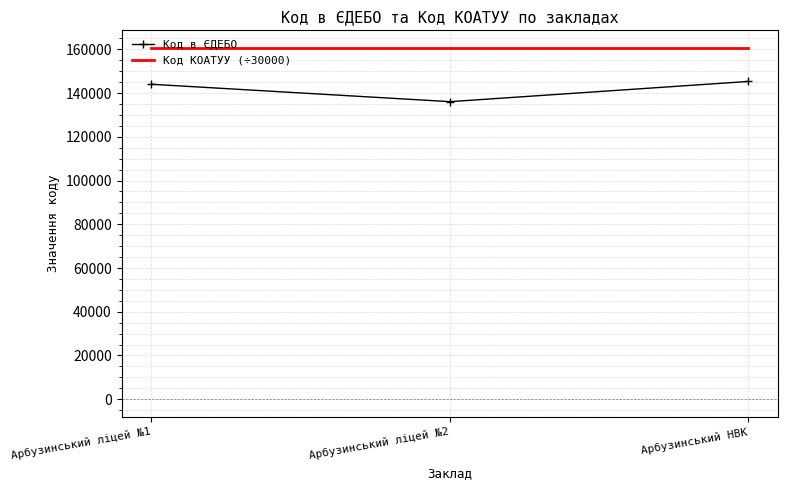

Rank the series by their maximum value, from highest to lowest.

Код КОАТУУ (÷30000), Код в ЄДЕБО